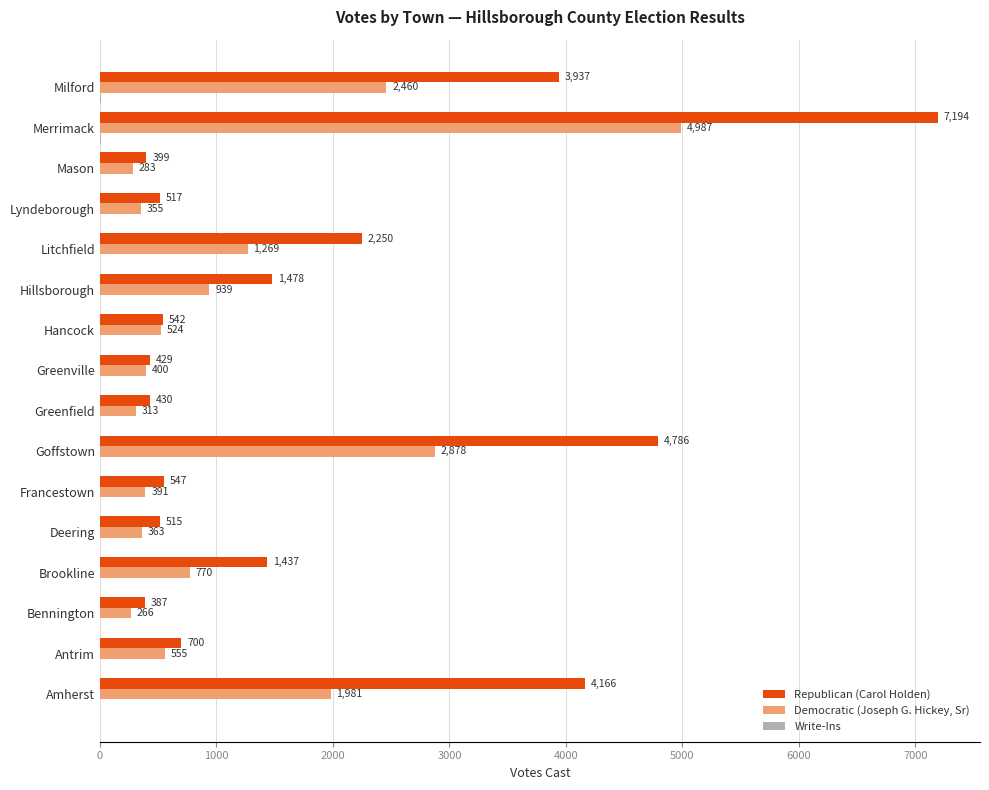

What is the sum of all Republican (Carol Holden) values?

29714